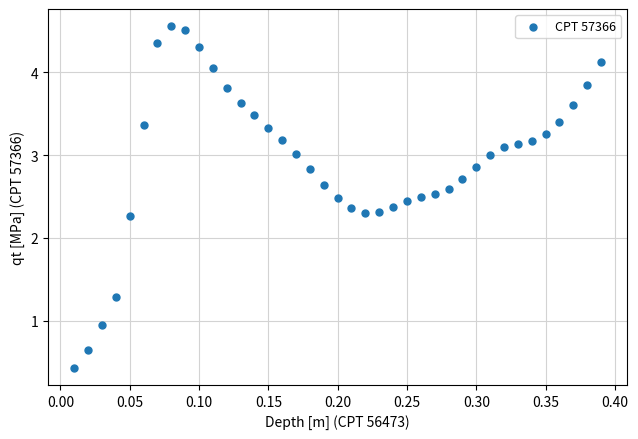

What is the range of X values (max minus min)?

0.4